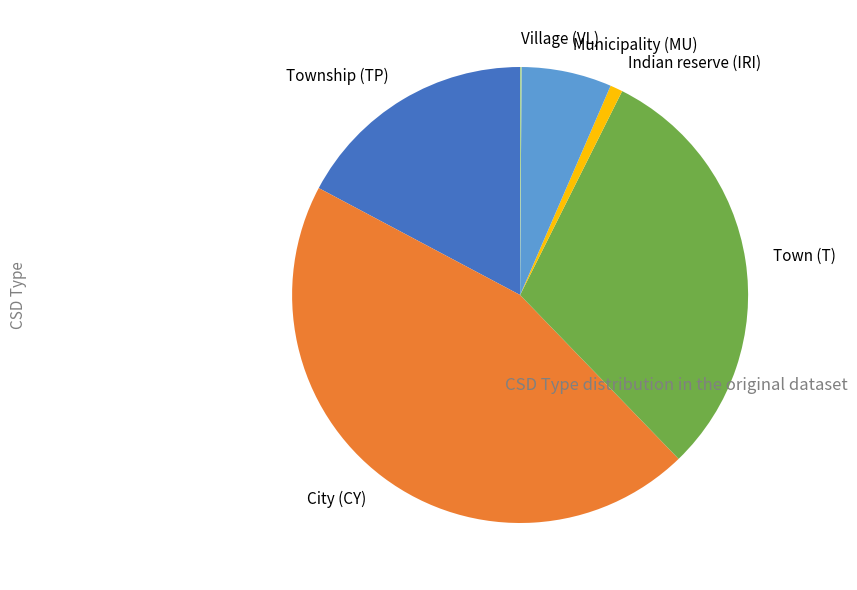

Is it true that Township (TP) is 32% of the pie?

False